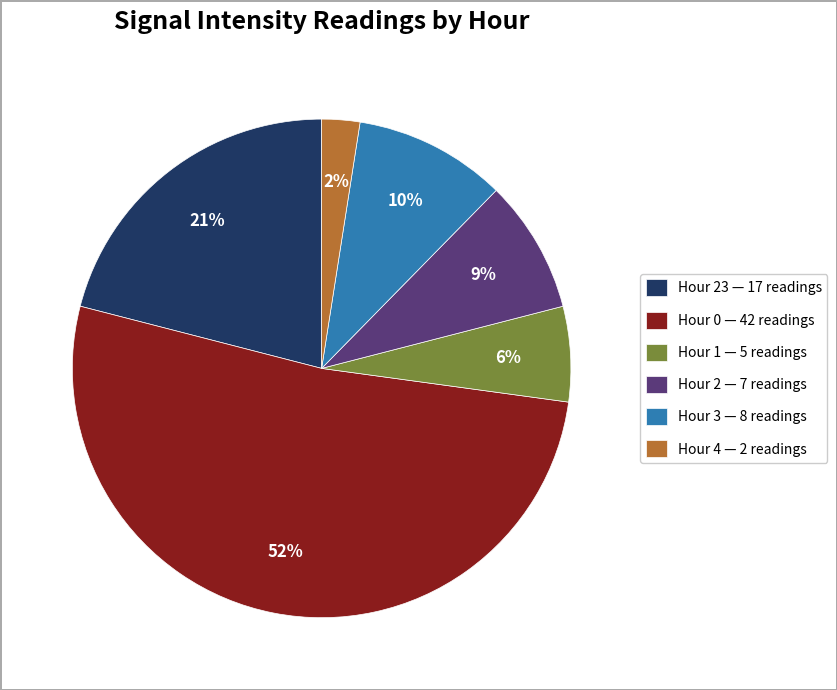

What is the majority slice?

Hour 0 — 42 readings